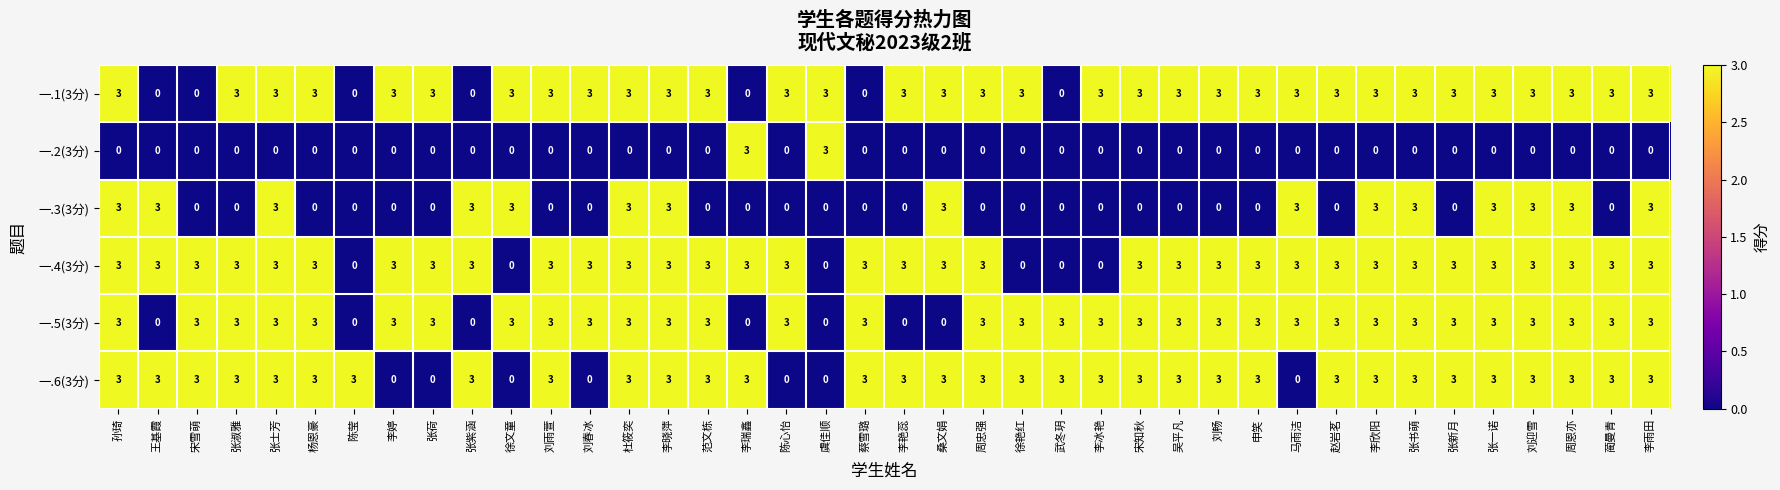

The value of 一.1(3分) at 陈心怡 is 2. True or false?

False